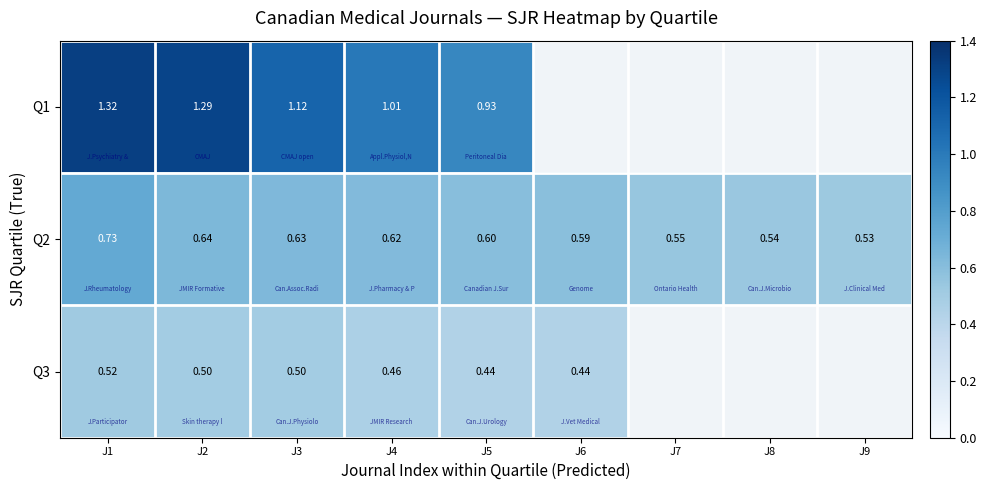

At J5, list the series in order from largest to smallest.

Q1, Q2, Q3